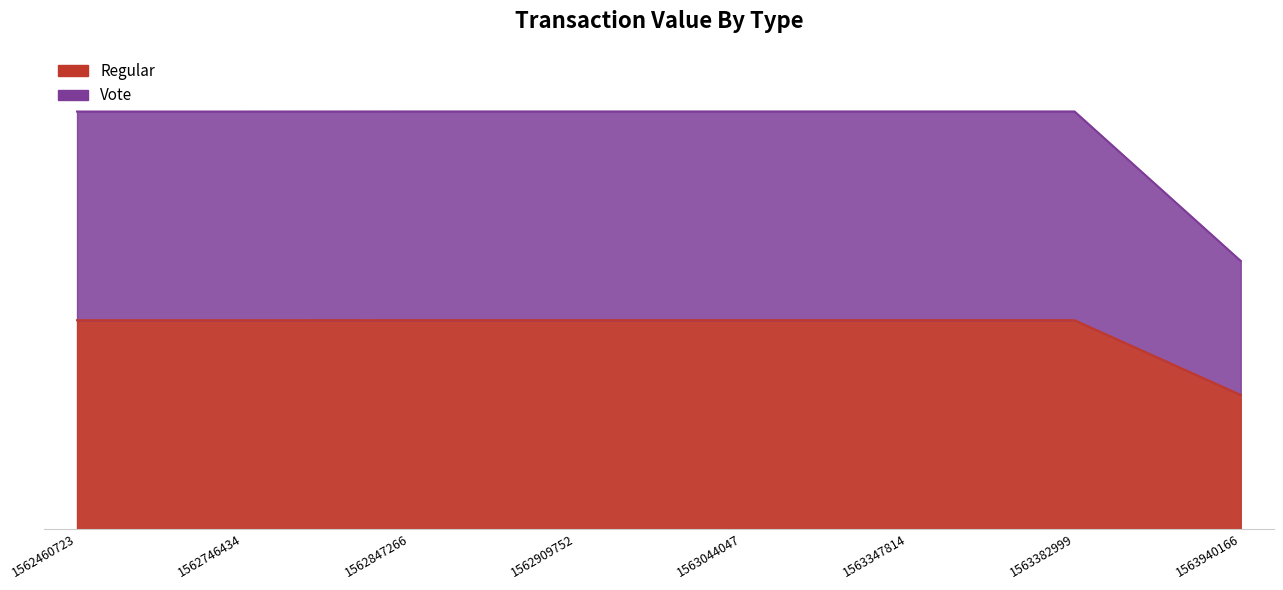

What is the sum of all Regular values?

2080.3